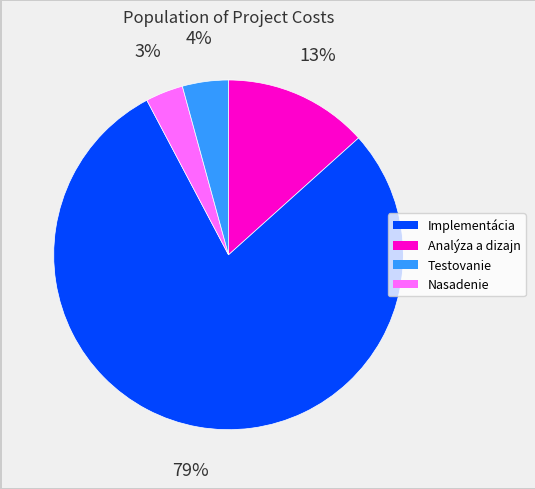

Is there any slice that represents more than half of the pie?

Yes